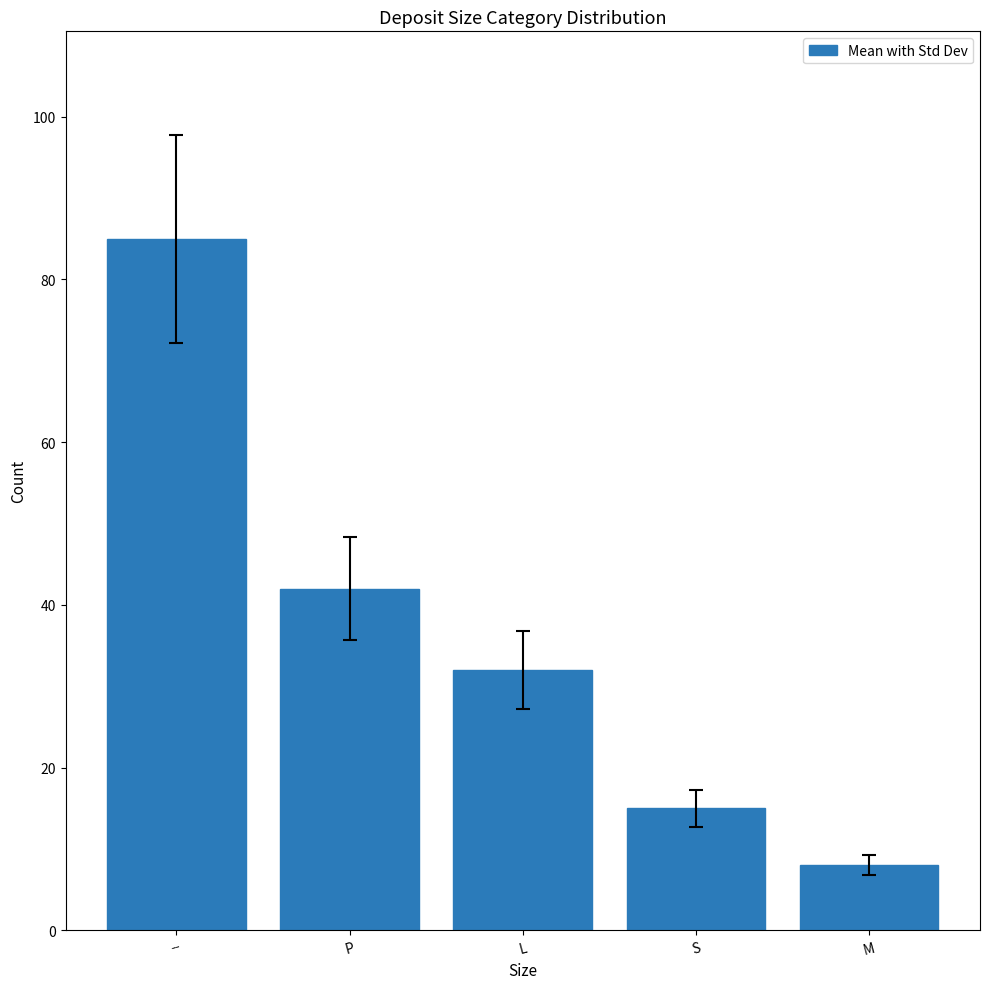

What position from the right is P?

4